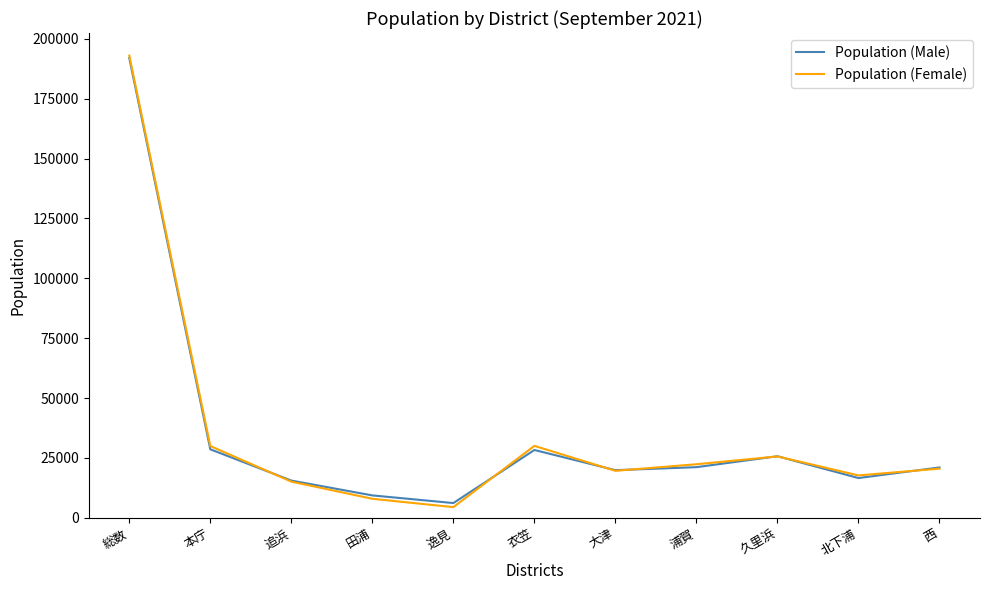

What is the sum of the Population (Male) values at 西 and 本庁?

49570